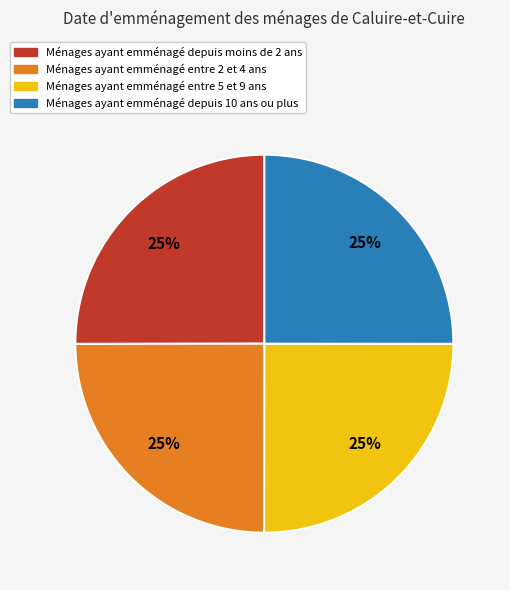

To the nearest percent, what is the average slice percentage?

25%